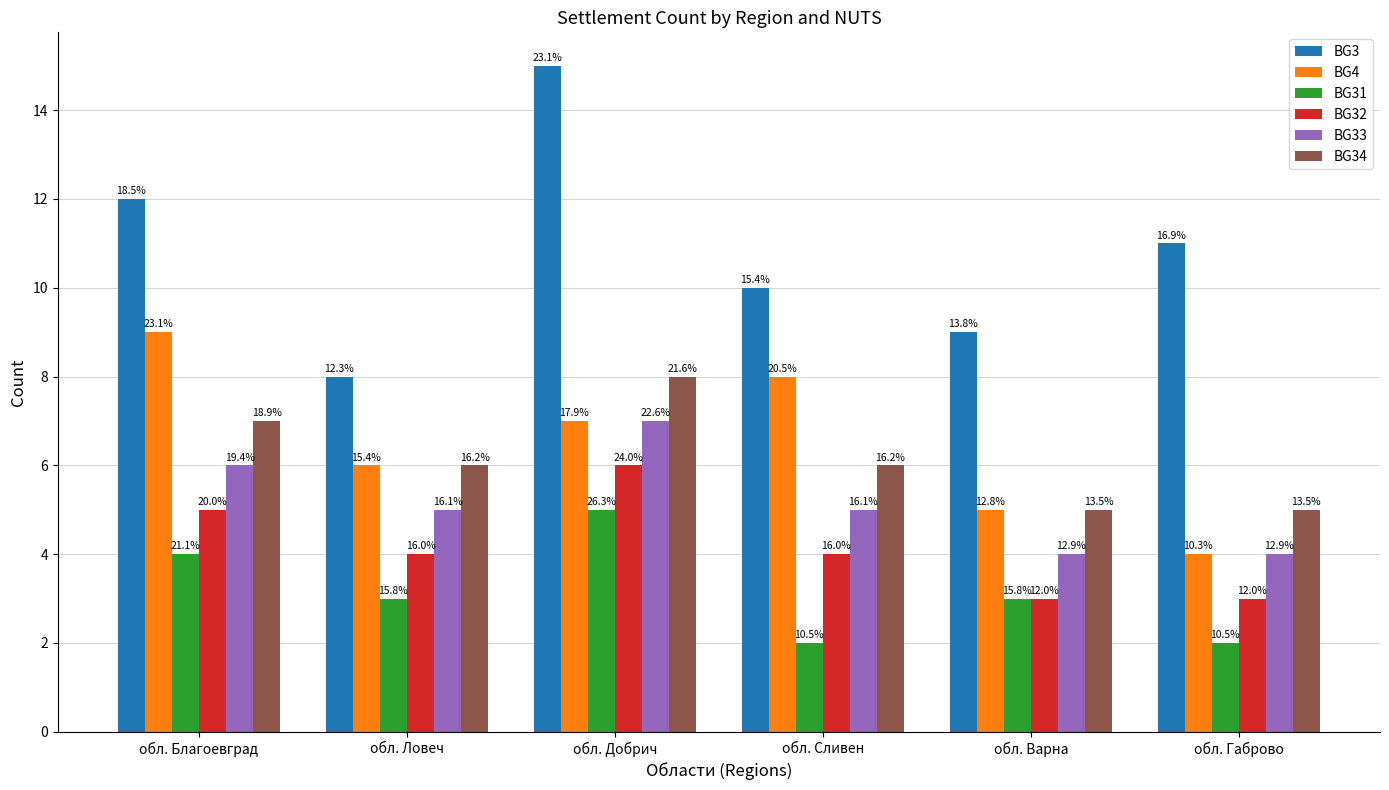

What is the total value across all series at обл. Ловеч?

32